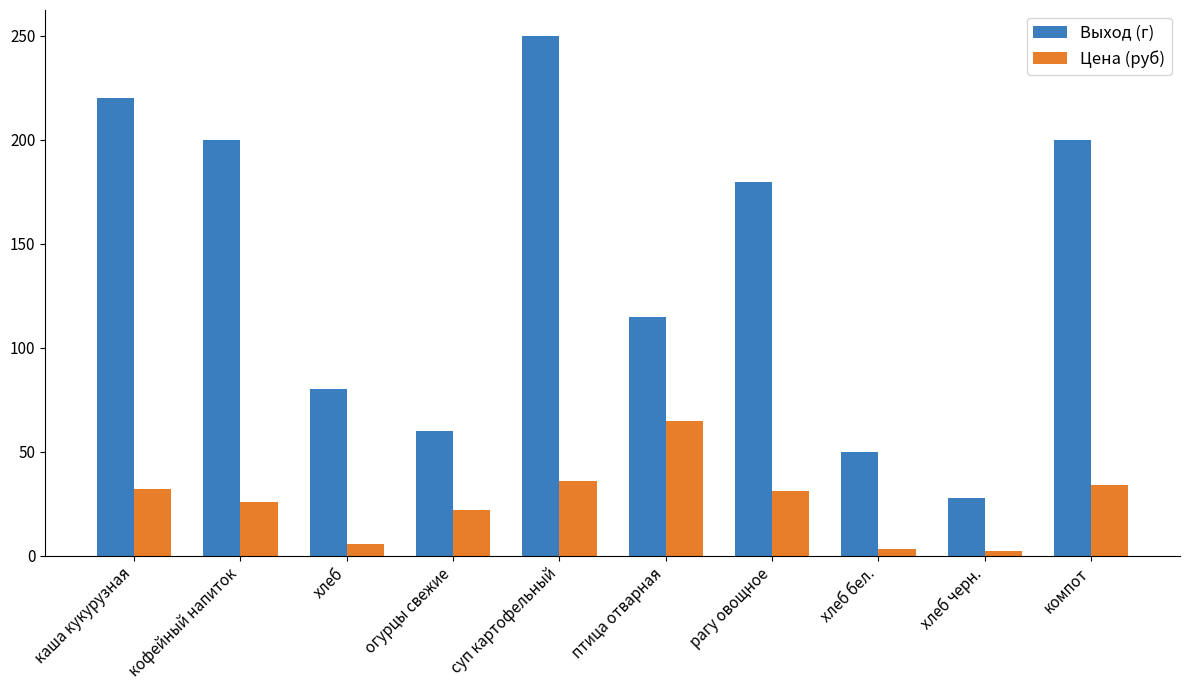

What is the average value of the Выход (г) series?

138.3